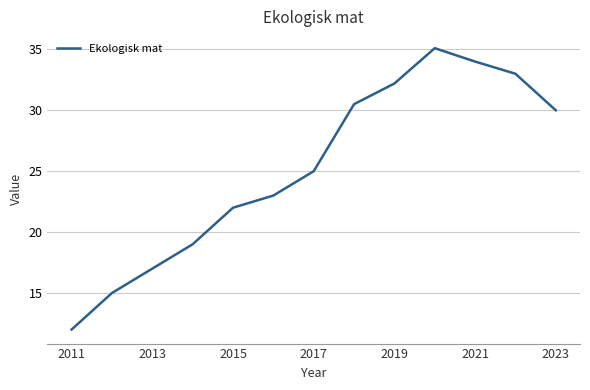

What is the maximum value shown in the chart?

35.1